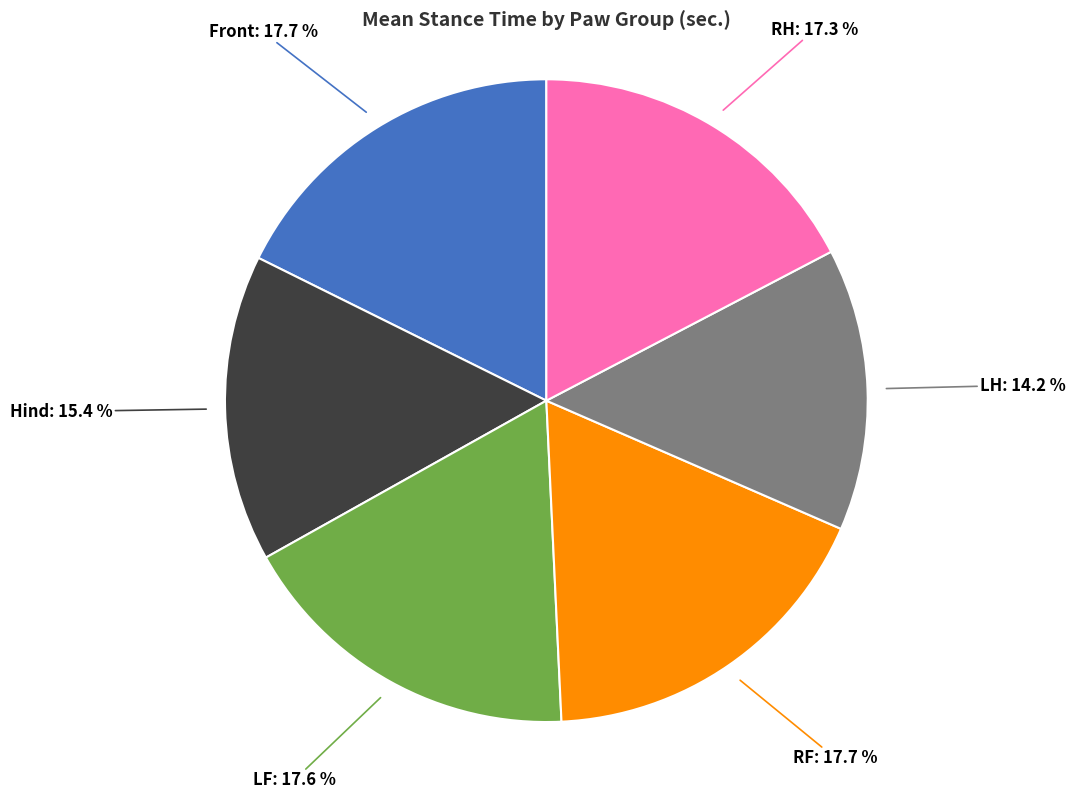

Is there any slice that represents more than half of the pie?

No